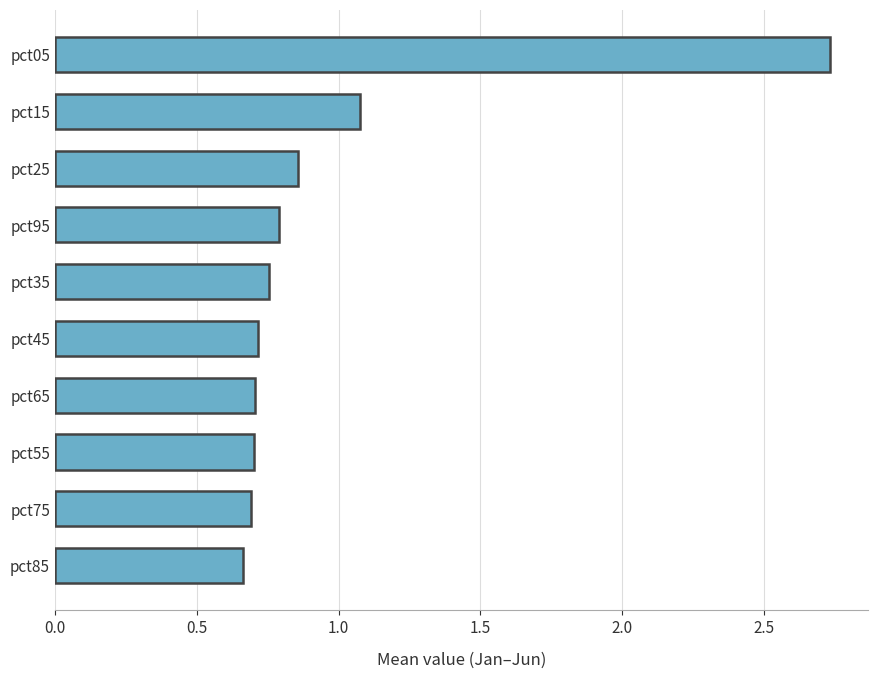

Is it true that the value at pct05 is 3.6?

False